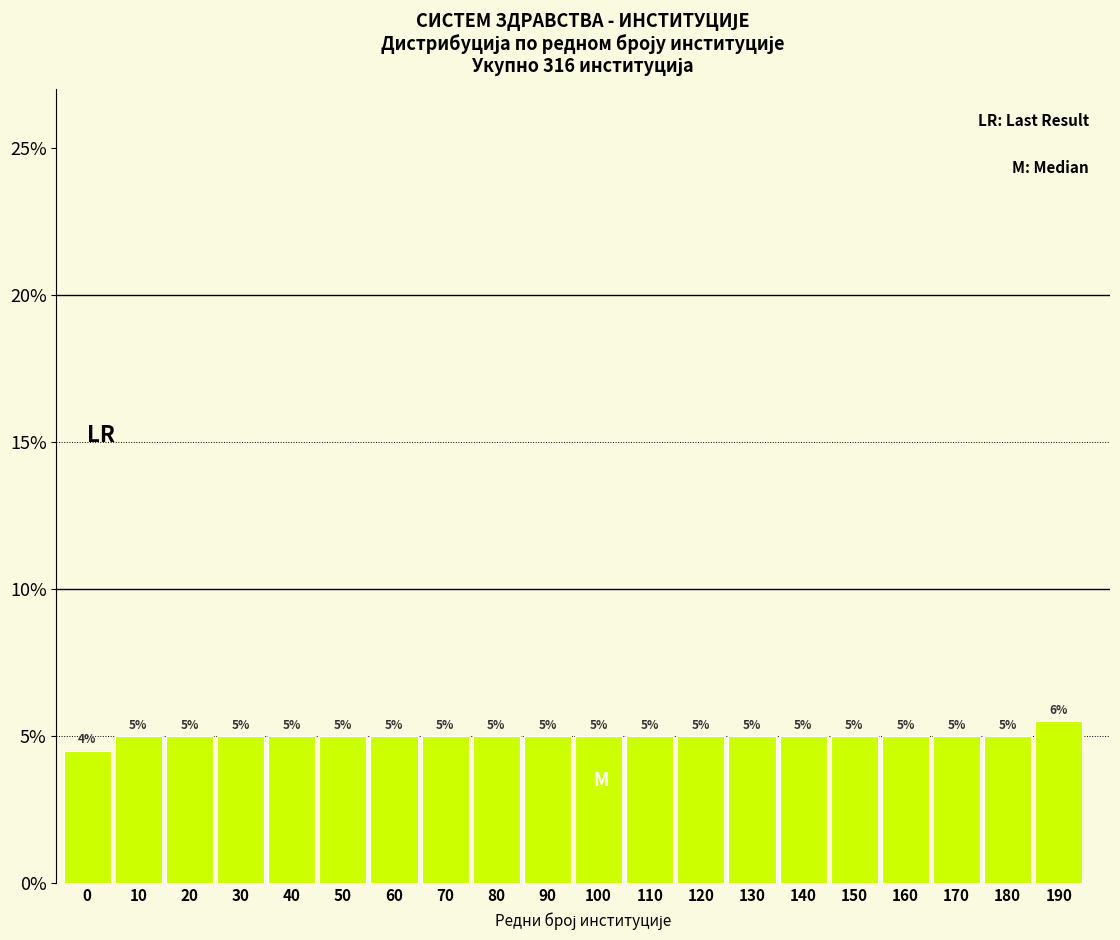

What is the value of the 8th bar from the left?

5.0